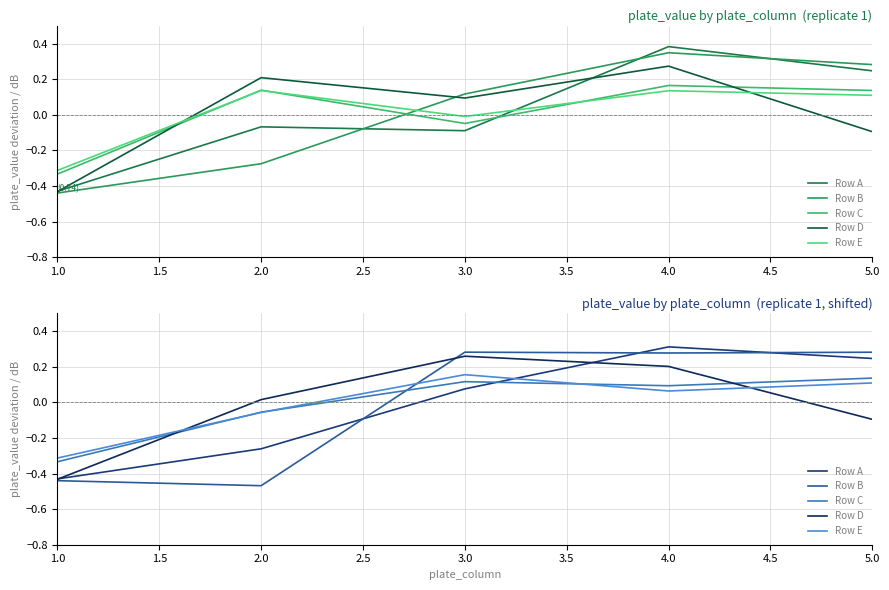

After their last crossing, which series has the higher values: Row A or Row D?

Row A